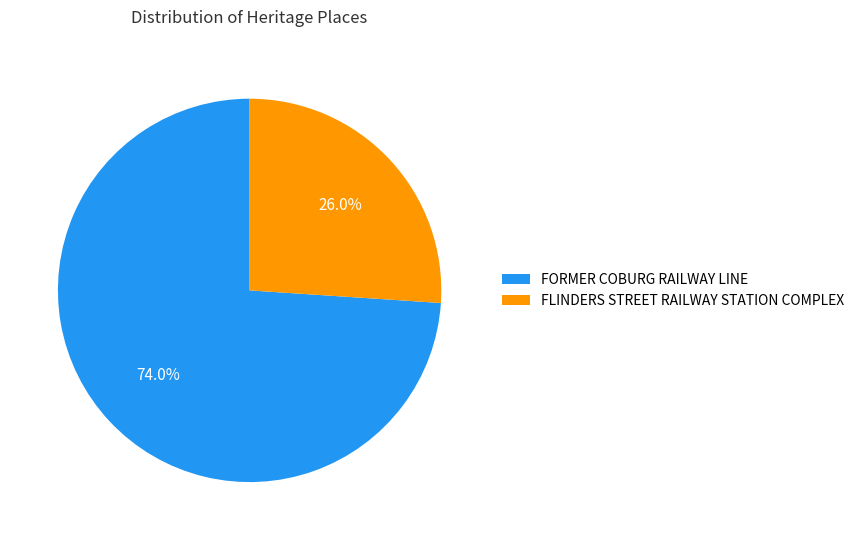

The FLINDERS STREET RAILWAY STATION COMPLEX slice represents 37% of the pie. True or false?

False